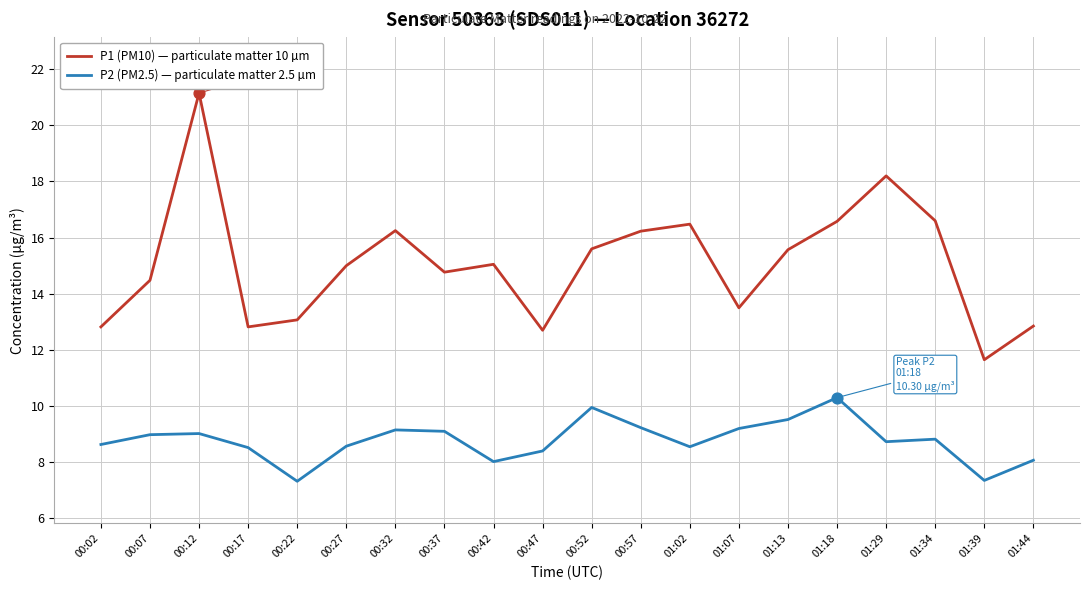

Is the value of P2 (PM2.5) — particulate matter 2.5 µm at 01:34 greater than the value of P1 (PM10) — particulate matter 10 µm at 00:27?

No